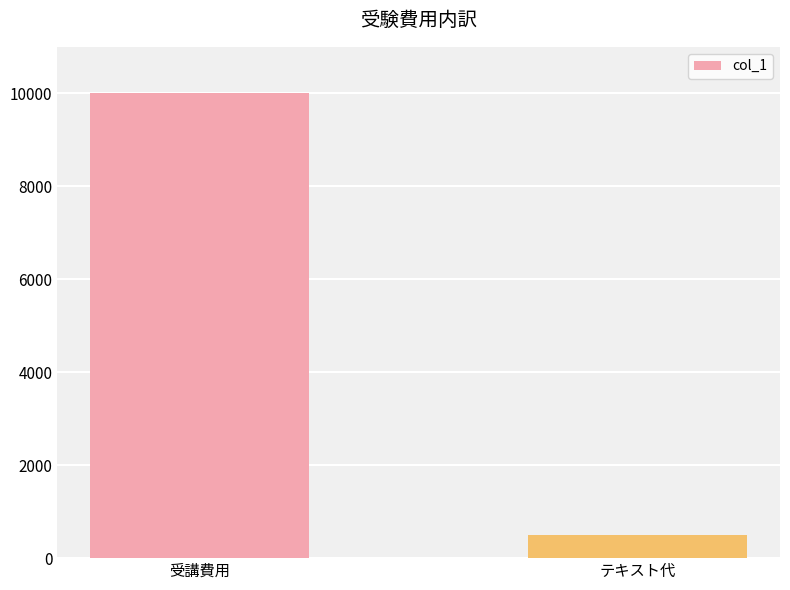

Reading left to right, what are all the values shown in this chart?

10000	500